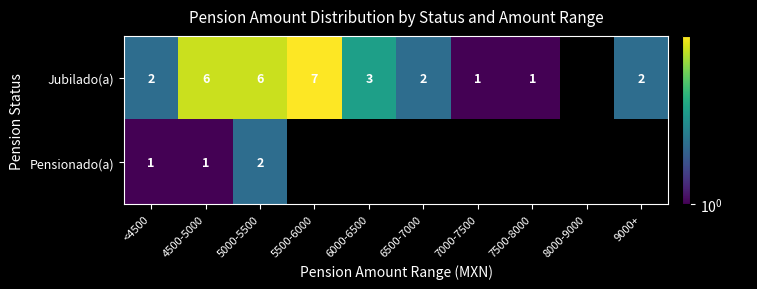

Count the number of categories in the chart.

10